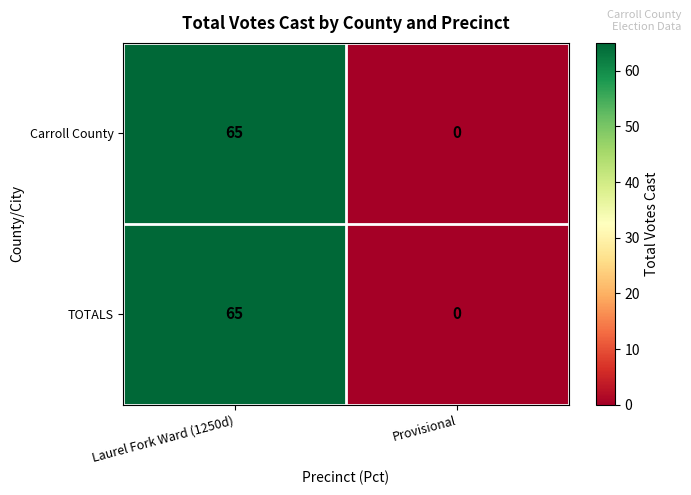

What is the sum of the TOTALS values at Provisional and Laurel Fork Ward (1250d)?

65